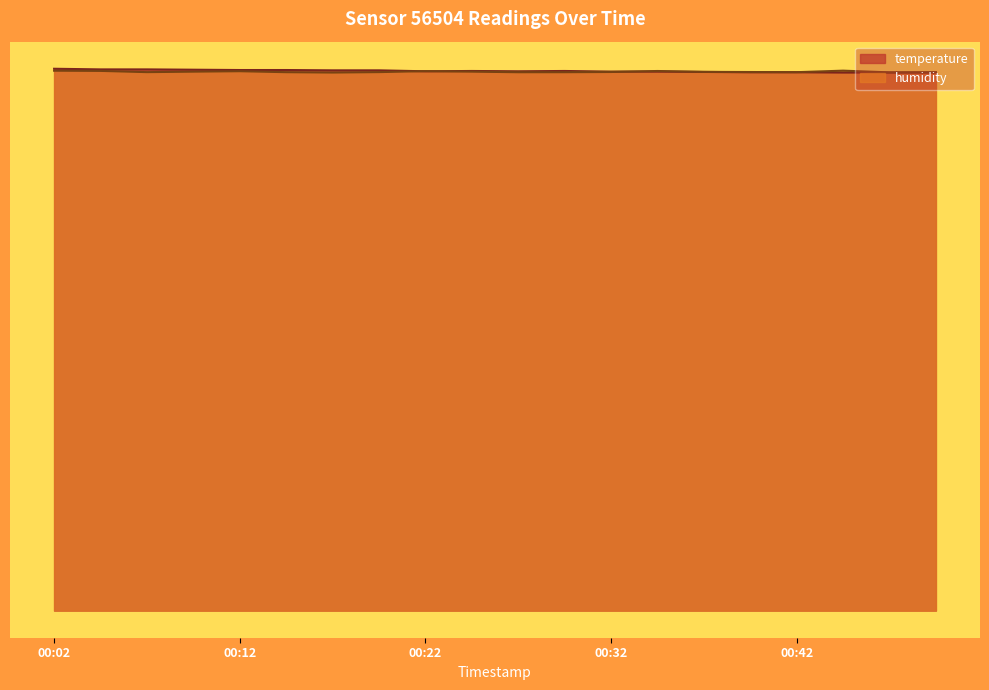

Reading left to right, list all the values displayed in this chart.

temperature: 00:02=17.1	00:04=17.1	00:07=17.1	00:09=17.1	00:12=17.1	00:14=17.1	00:17=17.1	00:20=17.1	00:22=17.1	00:25=17.1	00:27=17.1	00:30=17.1	00:32=17.0	00:35=17.0	00:37=17.0	00:40=17.0	00:42=17.0	00:45=17.0	00:47=17.0	00:50=17.0
humidity: 00:02=17.1	00:04=17.1	00:07=17.0	00:09=17.0	00:12=17.1	00:14=17.0	00:17=17.0	00:20=17.0	00:22=17.1	00:25=17.0	00:27=17.0	00:30=17.0	00:32=17.0	00:35=17.1	00:37=17.0	00:40=17.0	00:42=17.0	00:45=17.1	00:47=17.0	00:50=17.0